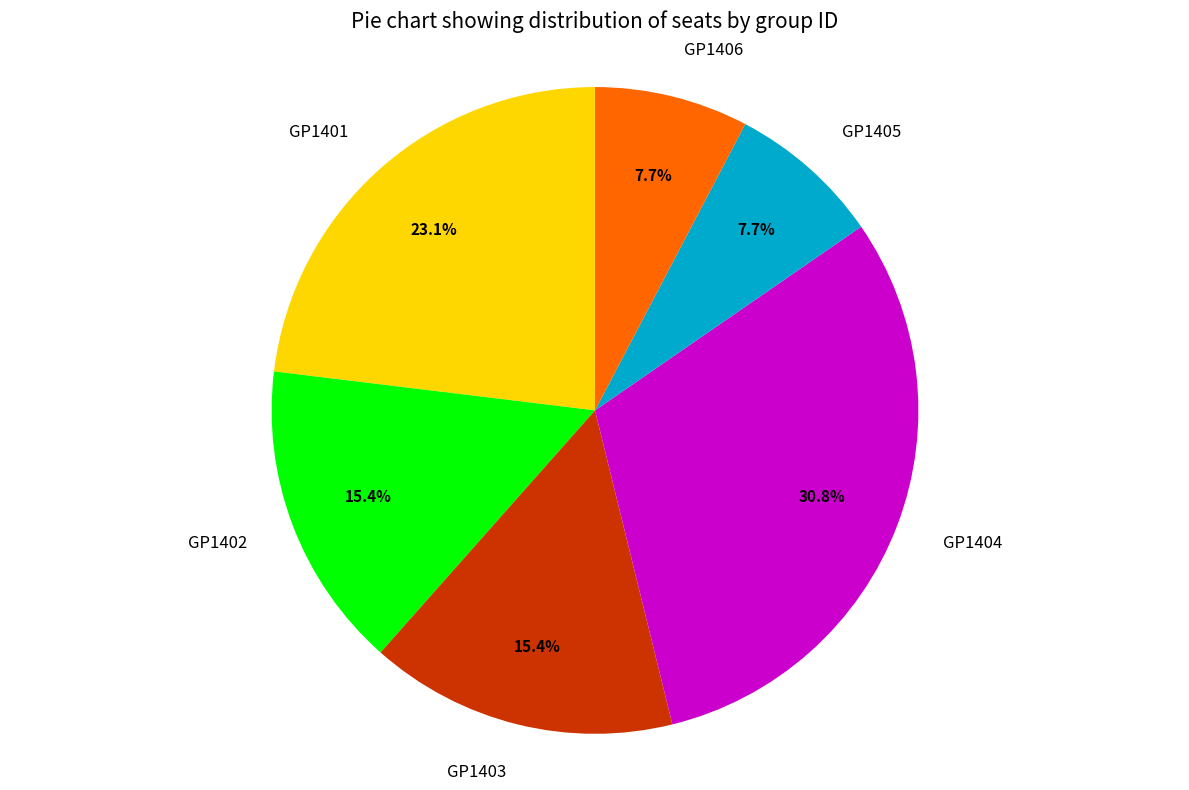

To the nearest percent, what portion does GP1401 represent?

23%